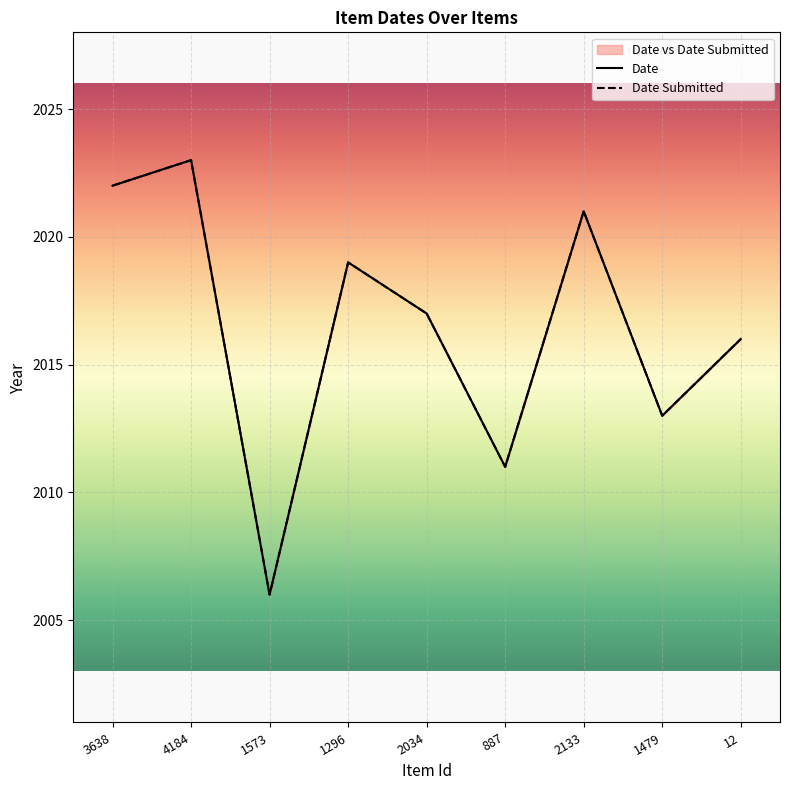

Reading left to right, list all the values displayed in this chart.

Date: 3638=2022	4184=2023	1573=2006	1296=2019	2034=2017	887=2011	2133=2021	1479=2013	12=2016
Date Submitted: 3638=2022	4184=2023	1573=2006	1296=2019	2034=2017	887=2011	2133=2021	1479=2013	12=2016